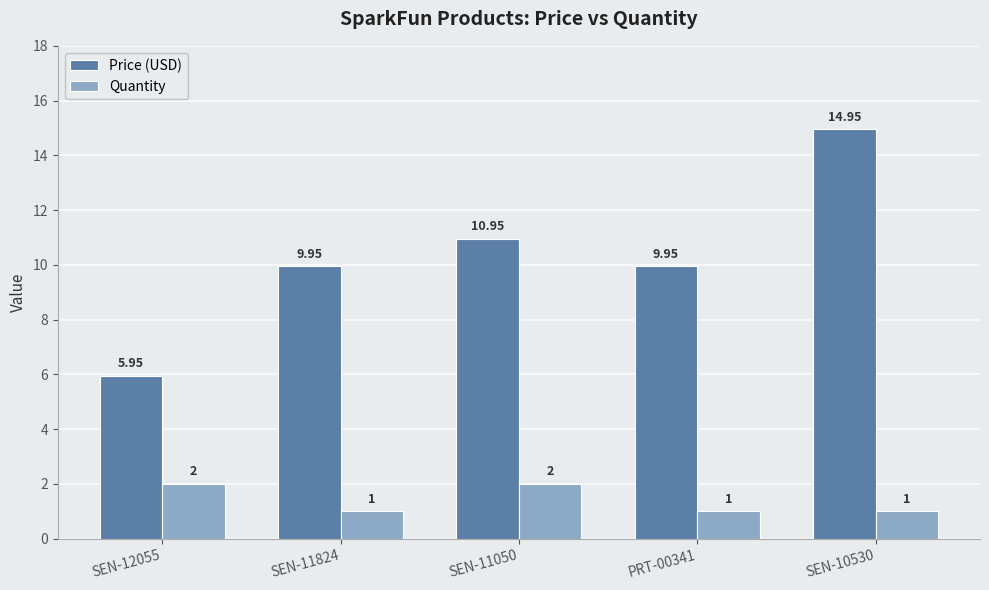

True or false: Quantity has a value of 2.0 at SEN-12055.

True